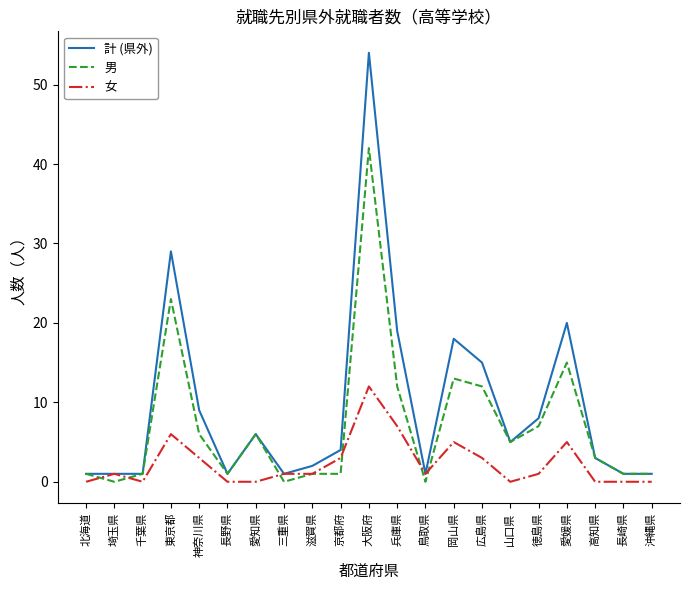

Does the chart display data point markers on the line(s)?

No